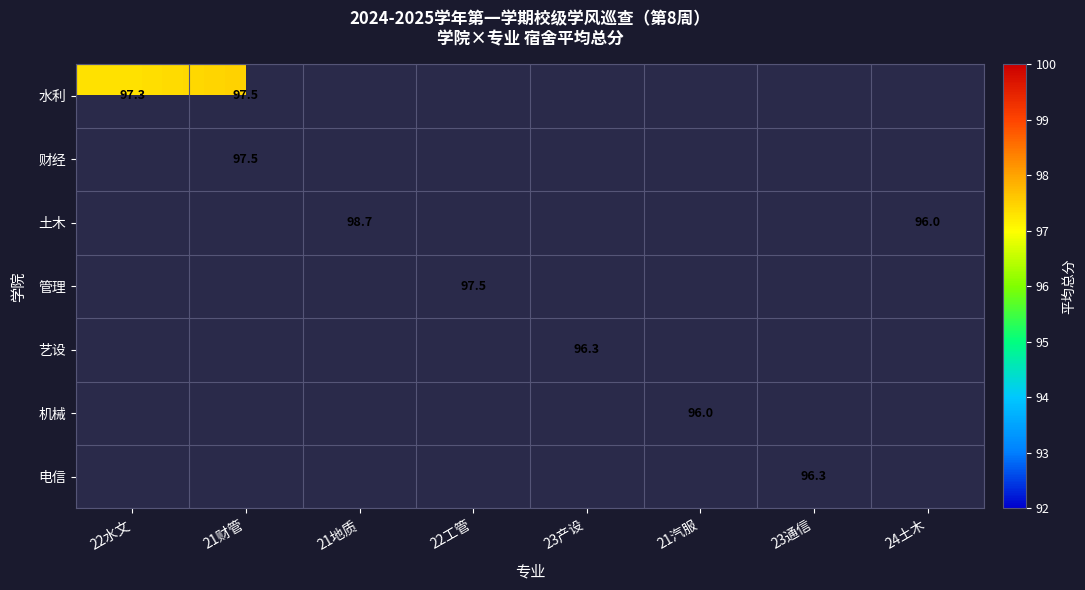

Which category has the highest value across all series?

21地质